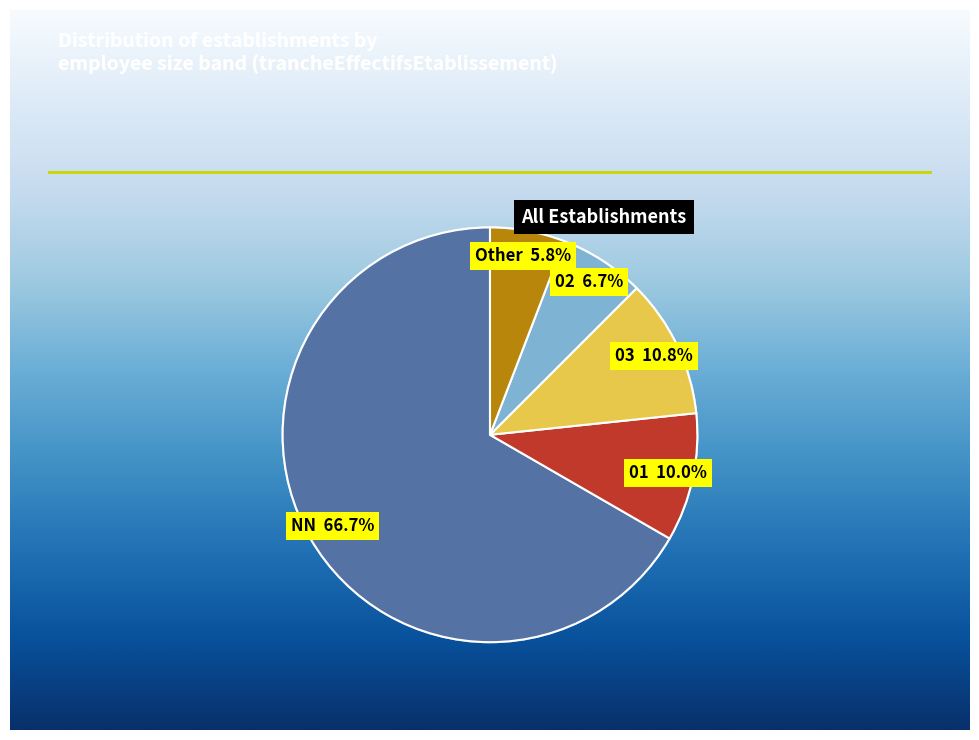

Is there a majority slice in this chart?

Yes